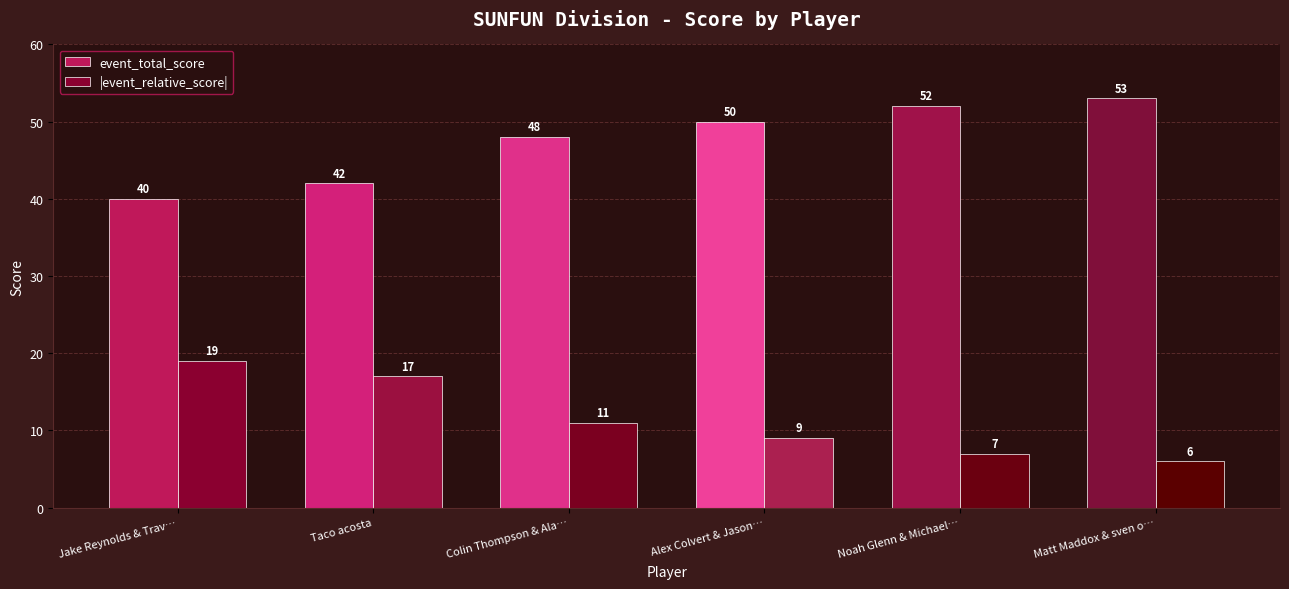

What is the label of the 2nd bar from the right?

Noah Glenn & Michael…